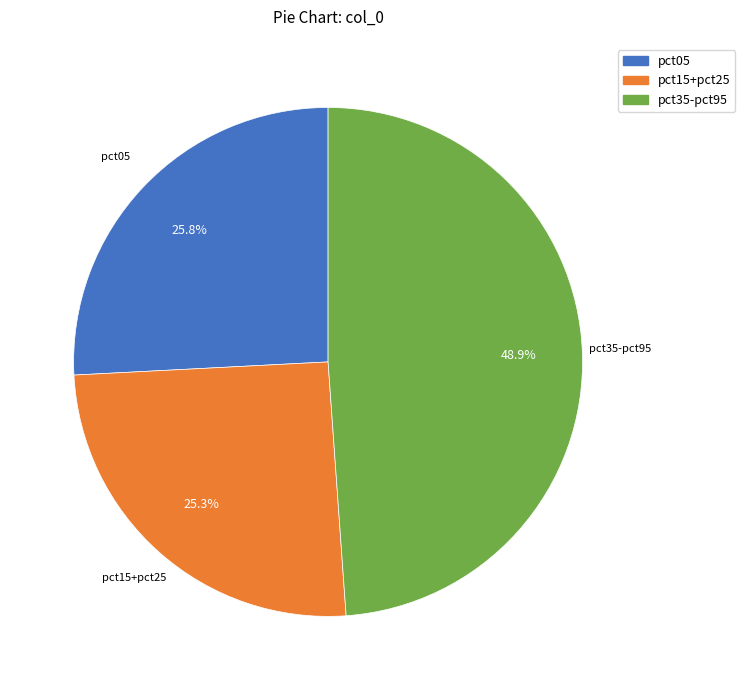

Is there any slice that represents more than half of the pie?

No